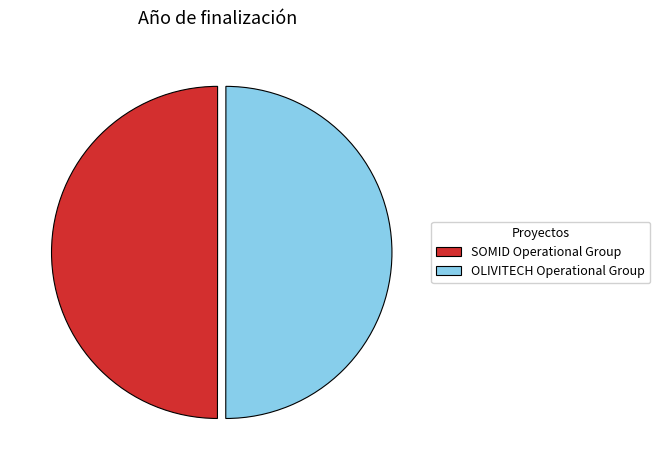

Combined, do OLIVITECH Operational Group and SOMID Operational Group account for over 50%?

Yes